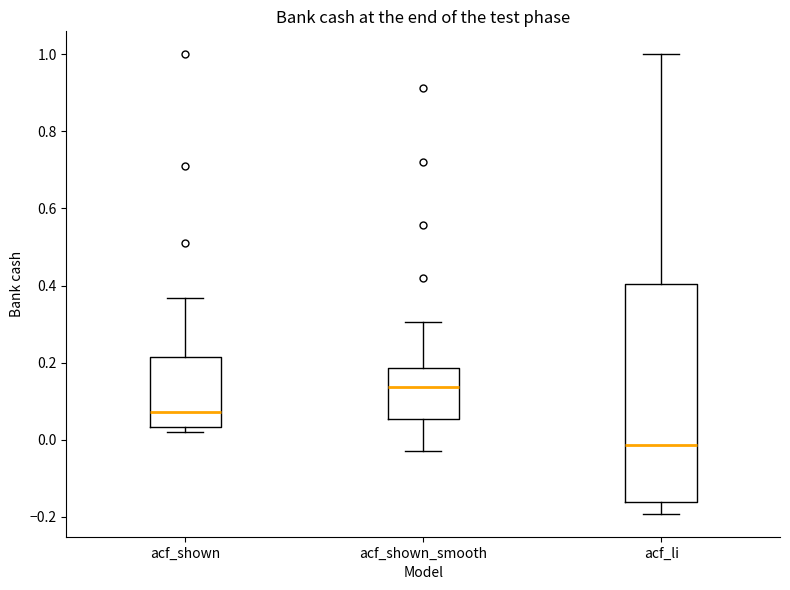

Reading left to right, read every box against the y-axis: the position of its median line, the range the box covers, and the ends of its whiskers. The values are not printed on the chart, so give them approximately, as read against the axis.

acf_shown: median 0.08, box 0.04 to 0.22, whiskers 0.02 to 0.36
acf_shown_smooth: median 0.14, box 0.06 to 0.18, whiskers -0.02 to 0.30
acf_li: median -0.02, box -0.16 to 0.40, whiskers -0.20 to 1.00